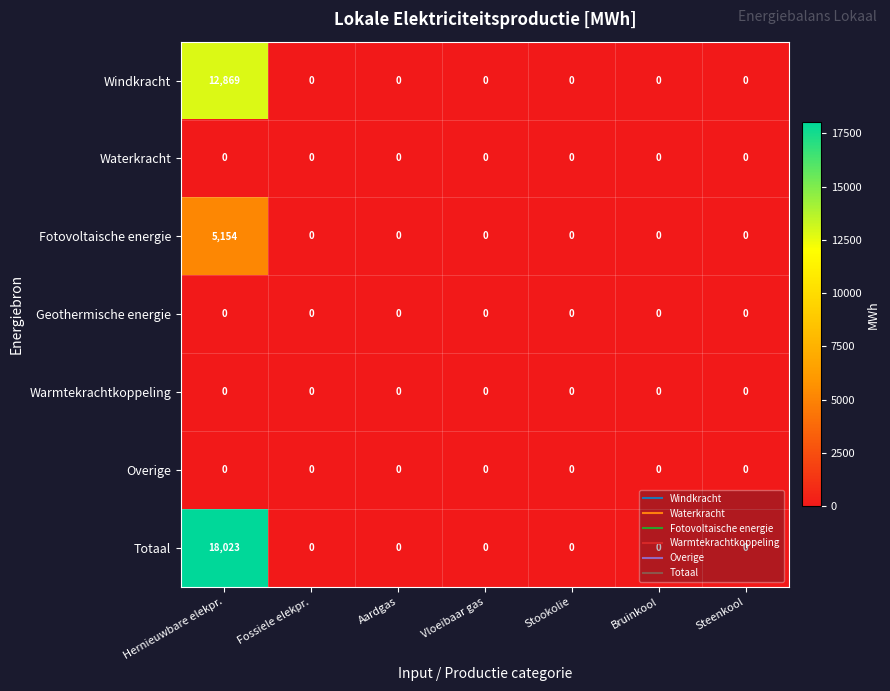

Which series has the widest spread of values?

Totaal